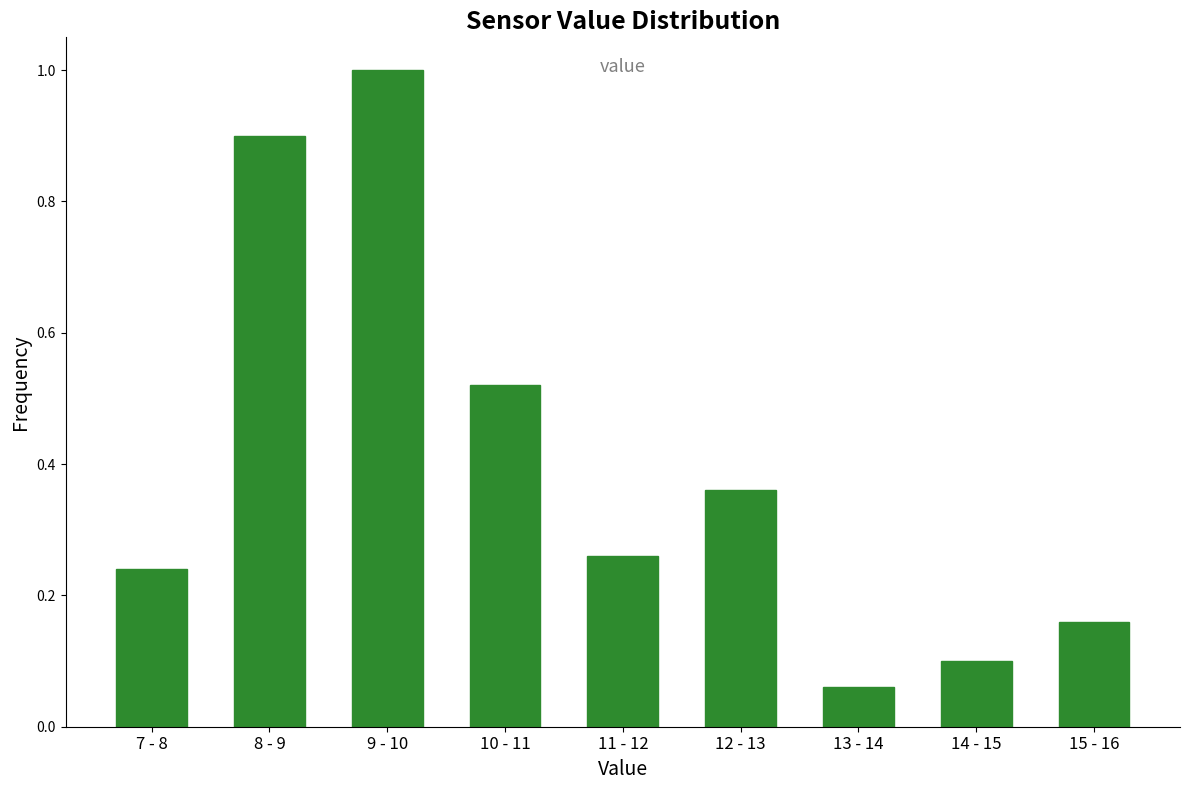

What position from the left is 9 - 10?

3